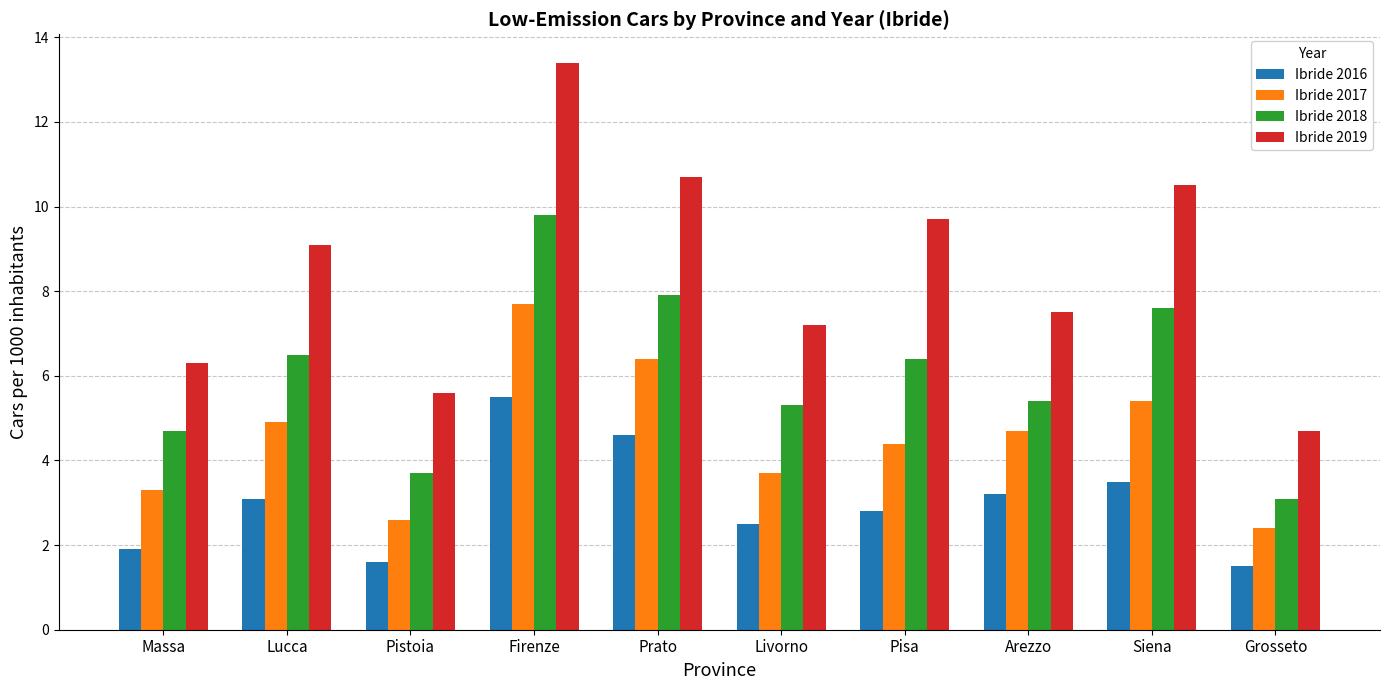

True or false: Ibride 2018 has a value of 4.7 at Massa.

True